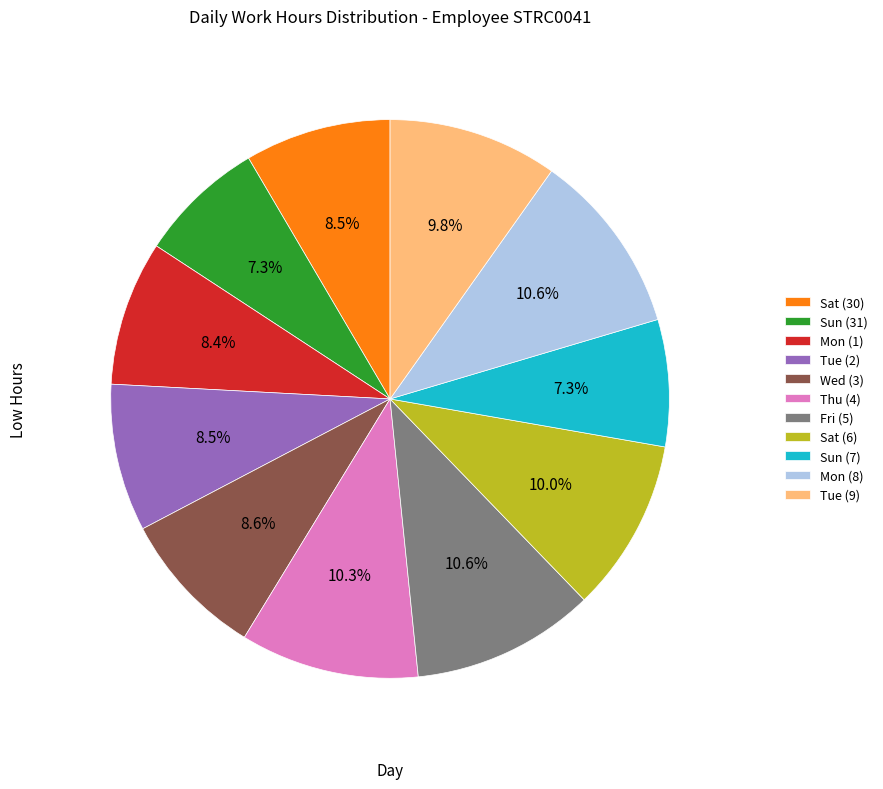

Is there any slice that represents more than half of the pie?

No